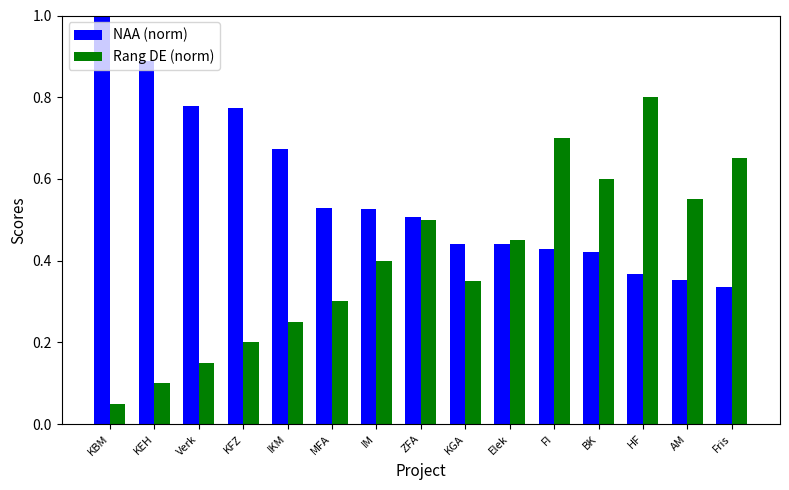

The NAA (norm) series shows 0.2 at Elek. True or false?

False